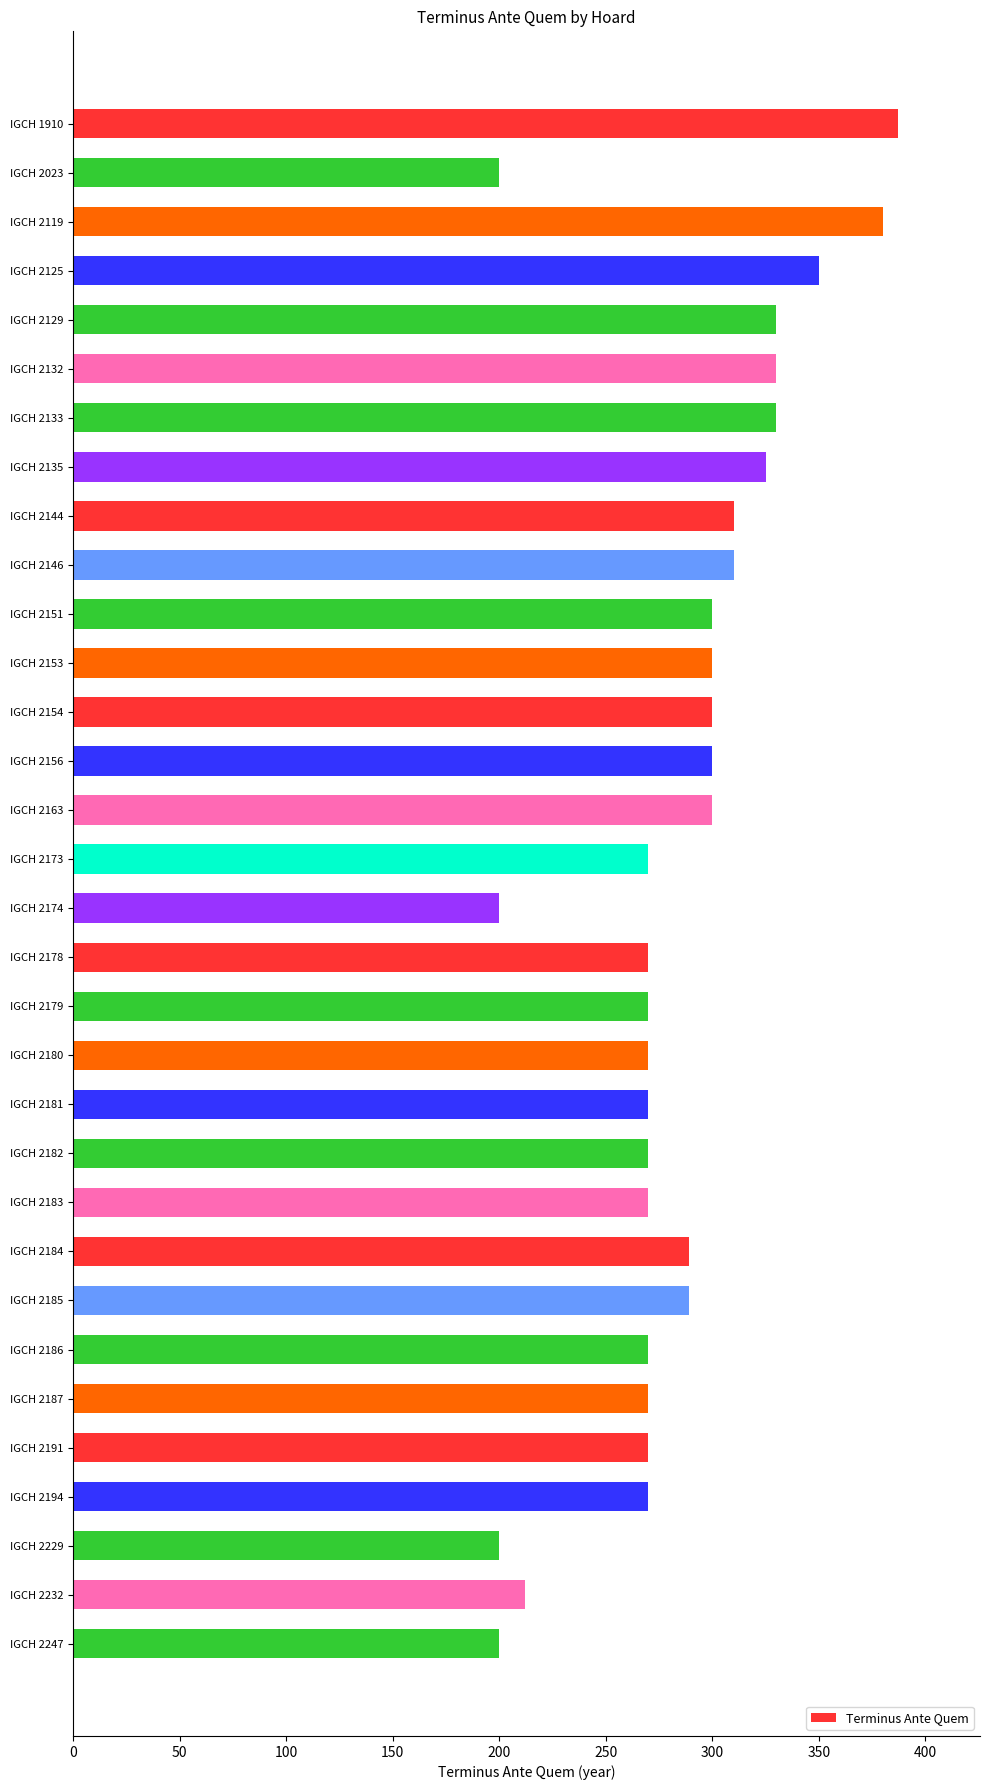

What is the sum of all values?

9112